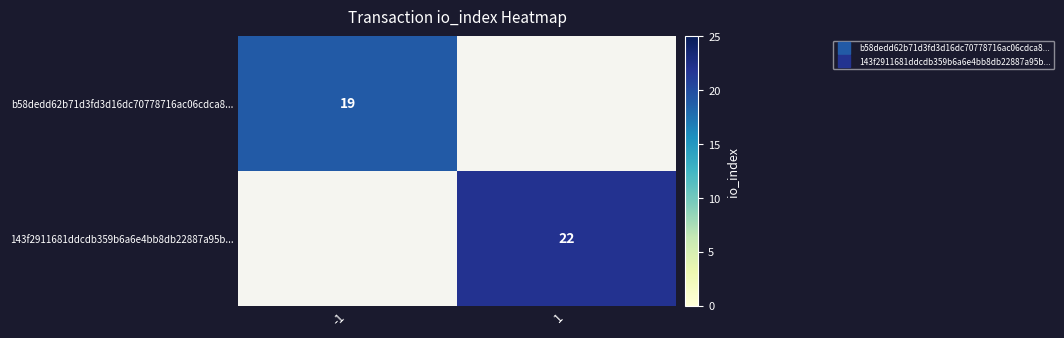

At how many categories does at least one series exceed 19?

1